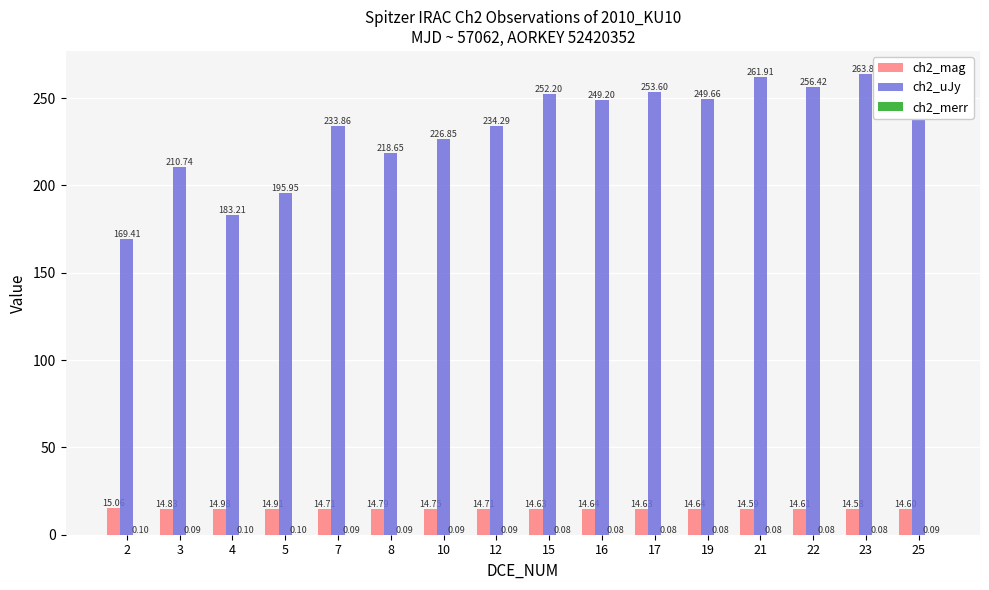

What is the total value across all series at 22?

271.1